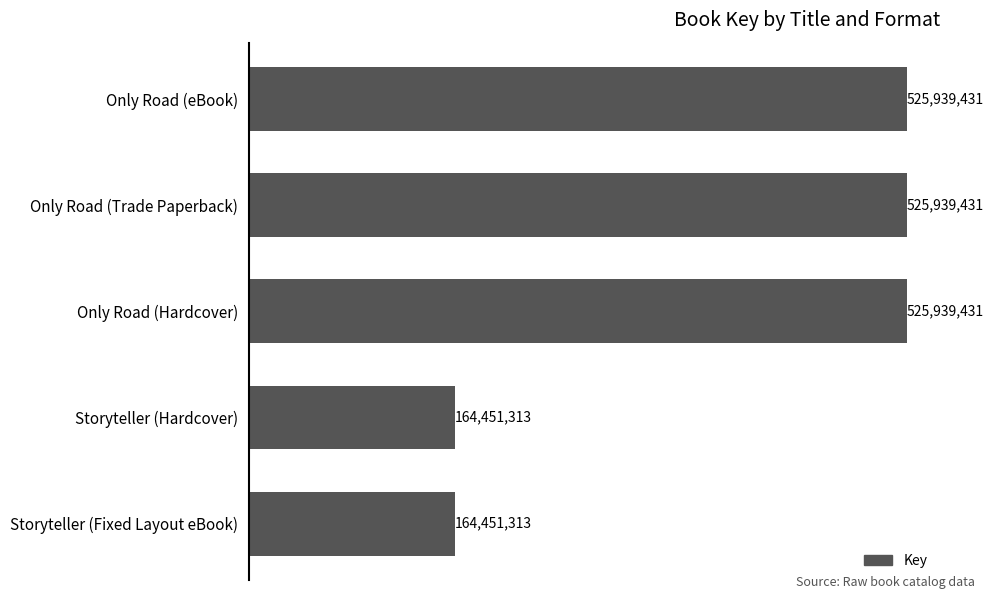

How many bars are there in total?

5